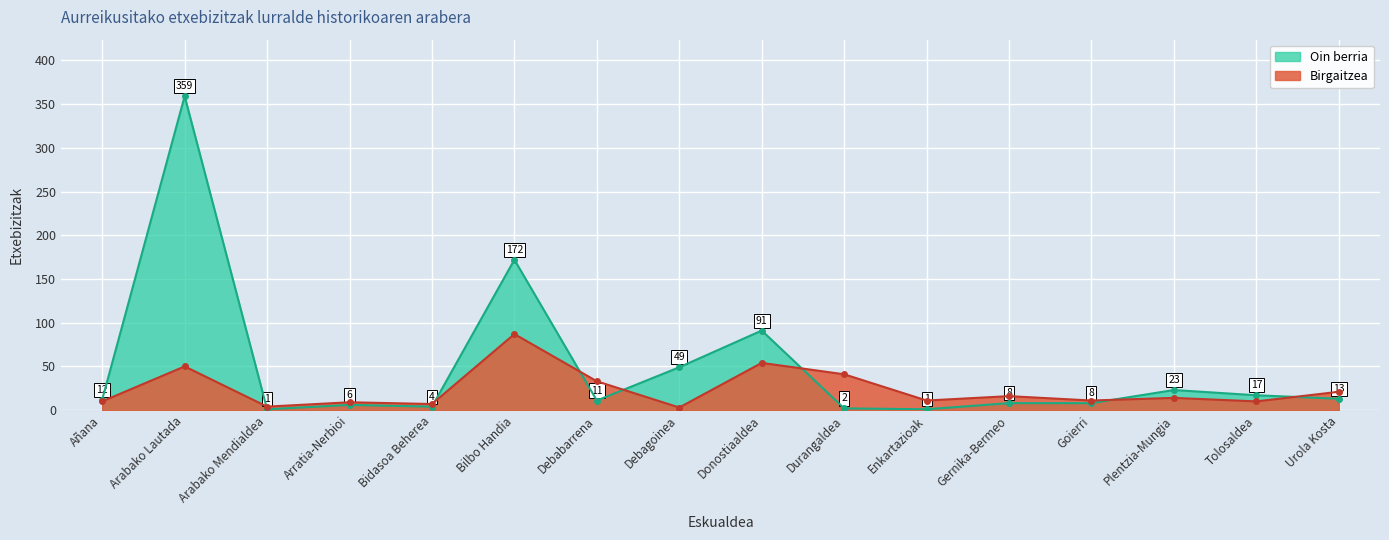

The value of Birgaitzea at Plentzia-Mungia is 20. True or false?

False